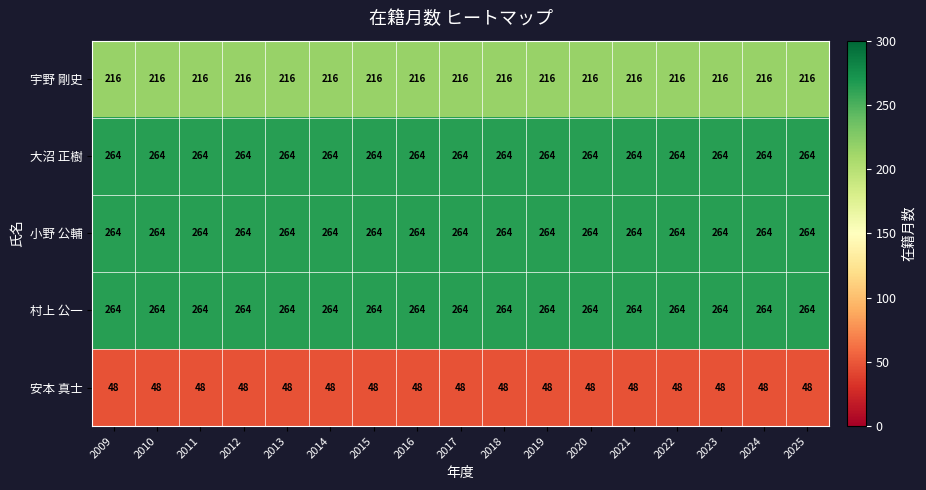

What is the difference between the highest and lowest values at 2024?

216